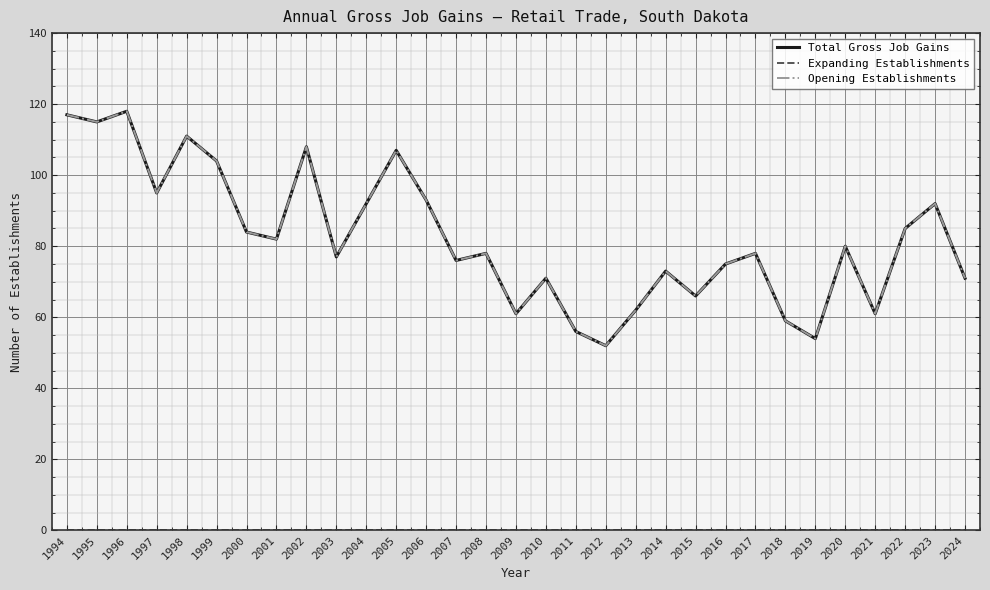

Does the chart display data point markers on the line(s)?

No